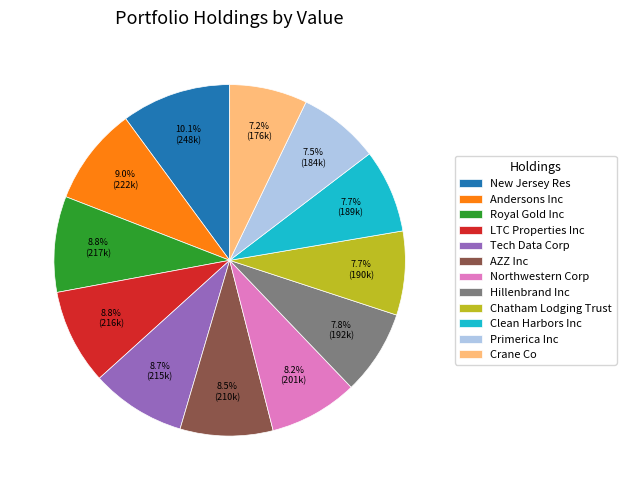

Is there any slice that represents more than half of the pie?

No